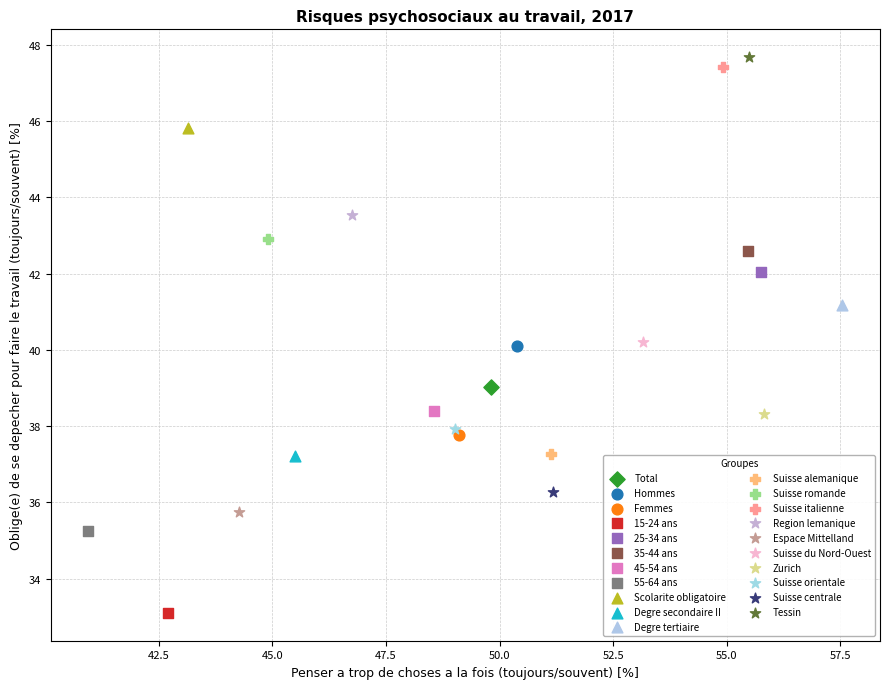

What are all the series names shown in the legend?

Total, Hommes, Femmes, 15-24 ans, 25-34 ans, 35-44 ans, 45-54 ans, 55-64 ans, Scolarite obligatoire, Degre secondaire II, Degre tertiaire, Suisse alemanique, Suisse romande, Suisse italienne, Region lemanique, Espace Mittelland, Suisse du Nord-Ouest, Zurich, Suisse orientale, Suisse centrale, Tessin